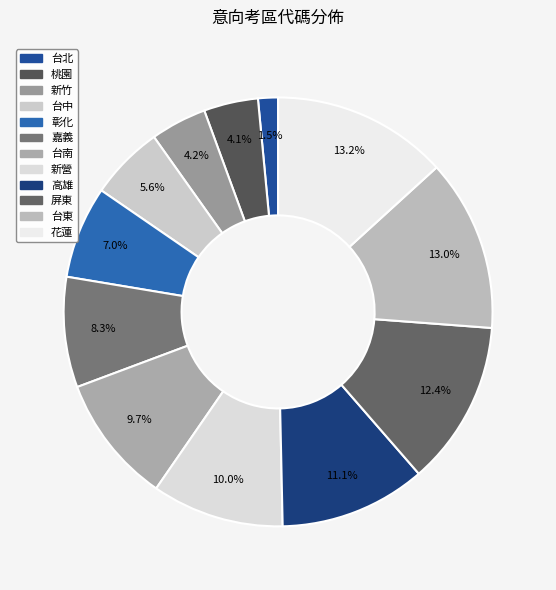

Which category has the smallest portion of the pie?

台北